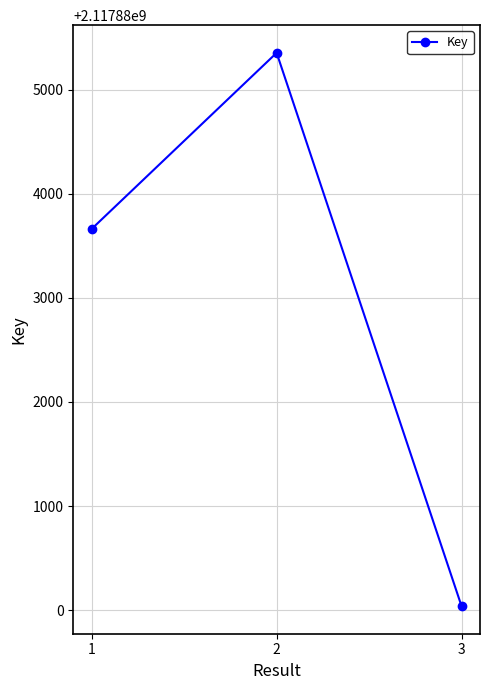

List the labels in order of value, largest first.

2, 1, 3